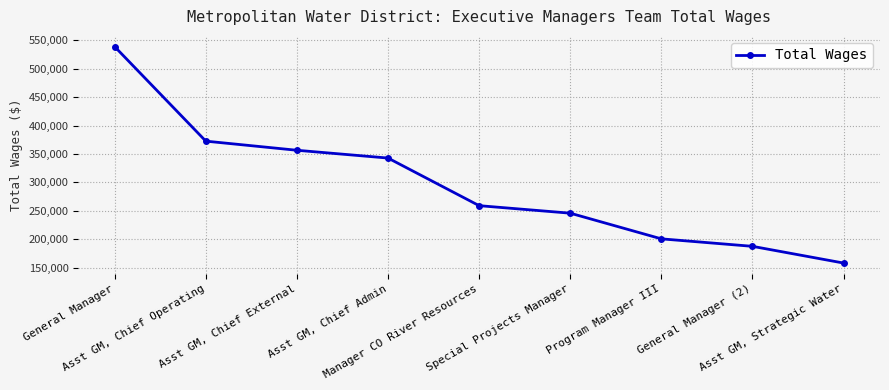

What is the ratio of the value at Asst GM, Chief Operating to the value at General Manager (2)?

2.0